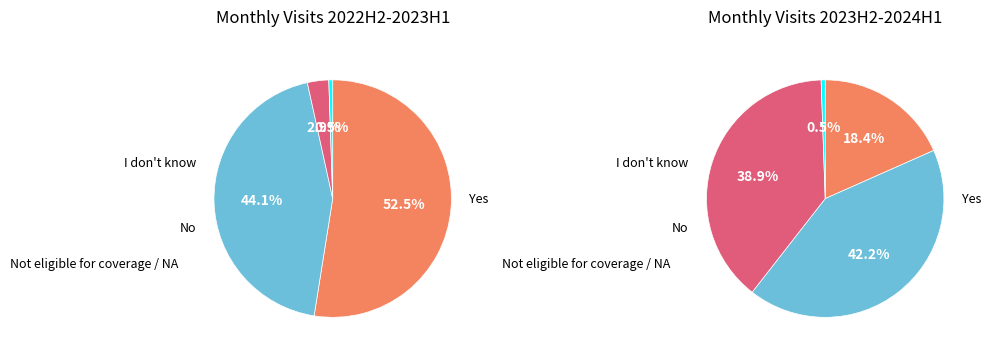

Is there a majority slice in this chart?

No